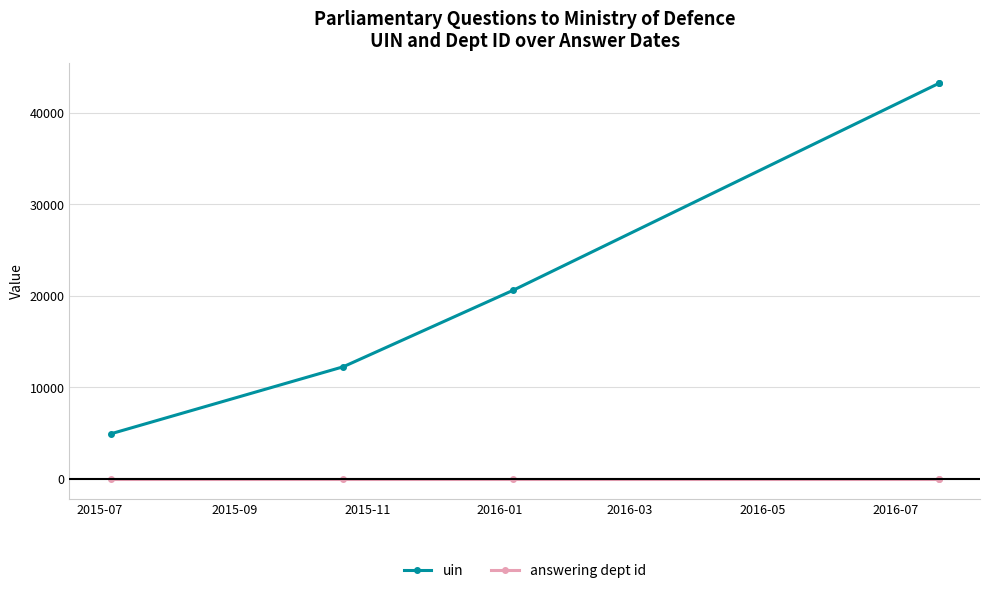

Which has a higher value, 2016-01 or 2015-07?

2016-01